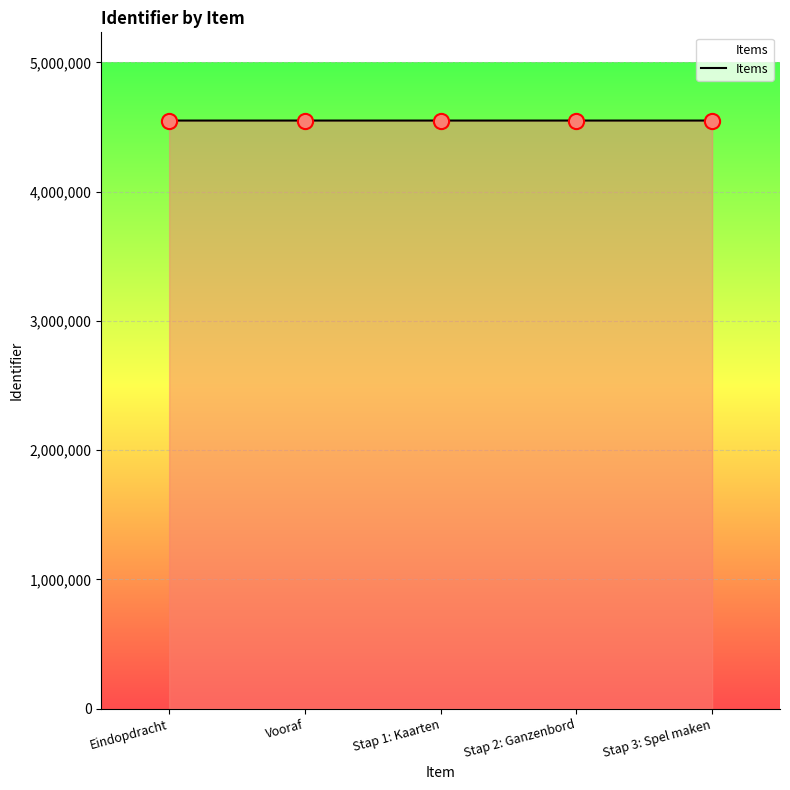

Approximately how many times larger is the value at Stap 3: Spel maken compared to Stap 2: Ganzenbord?

1.0